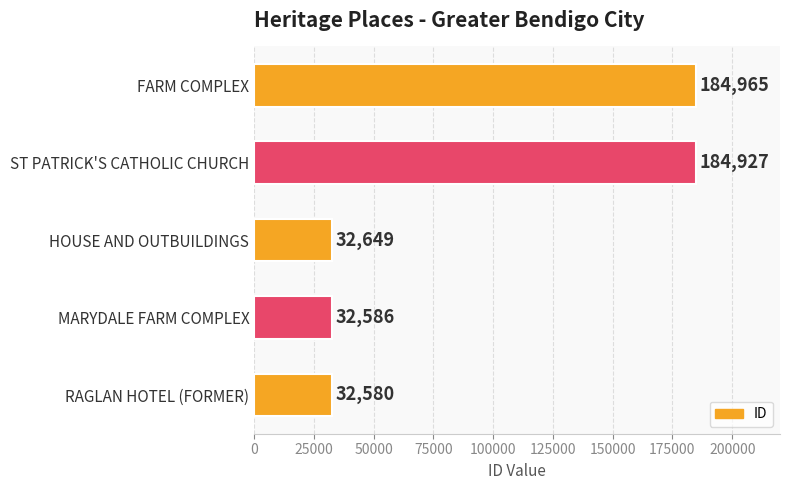

Count the number of data series in this chart.

1